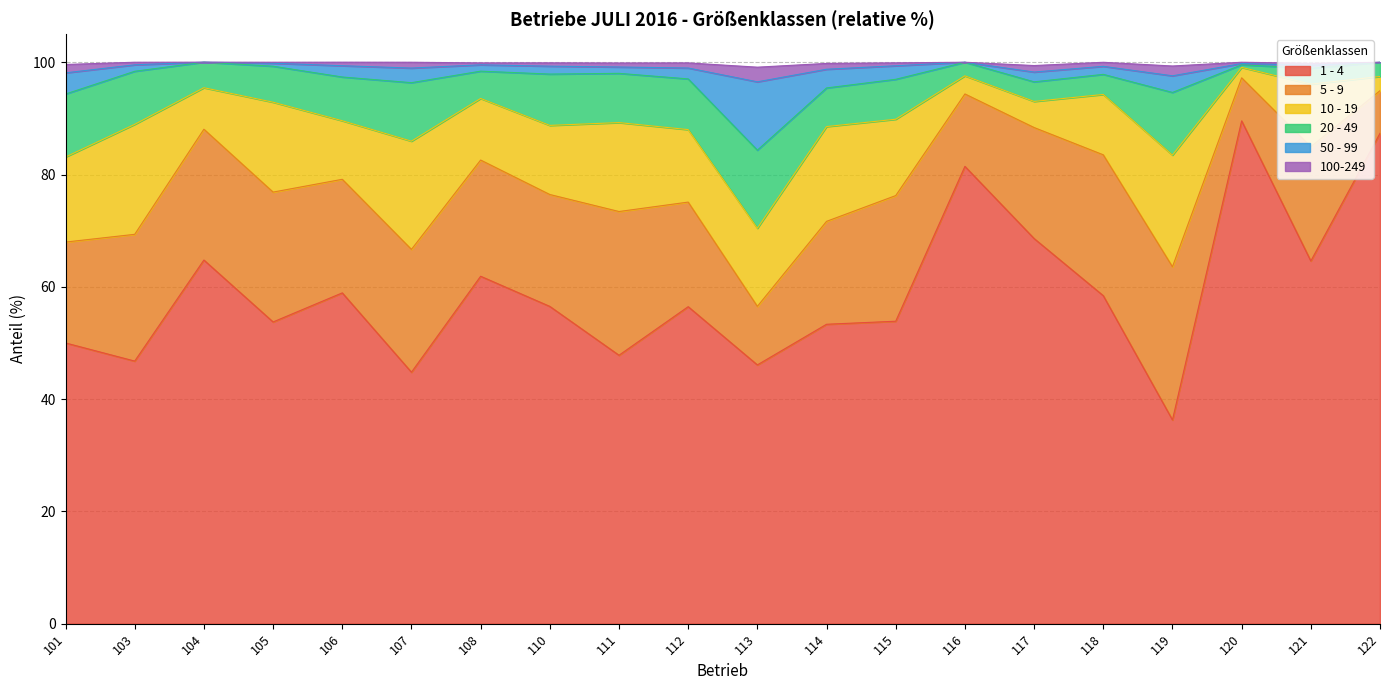

True or false: 50 - 99 has a value of 160.5 at 112.

False